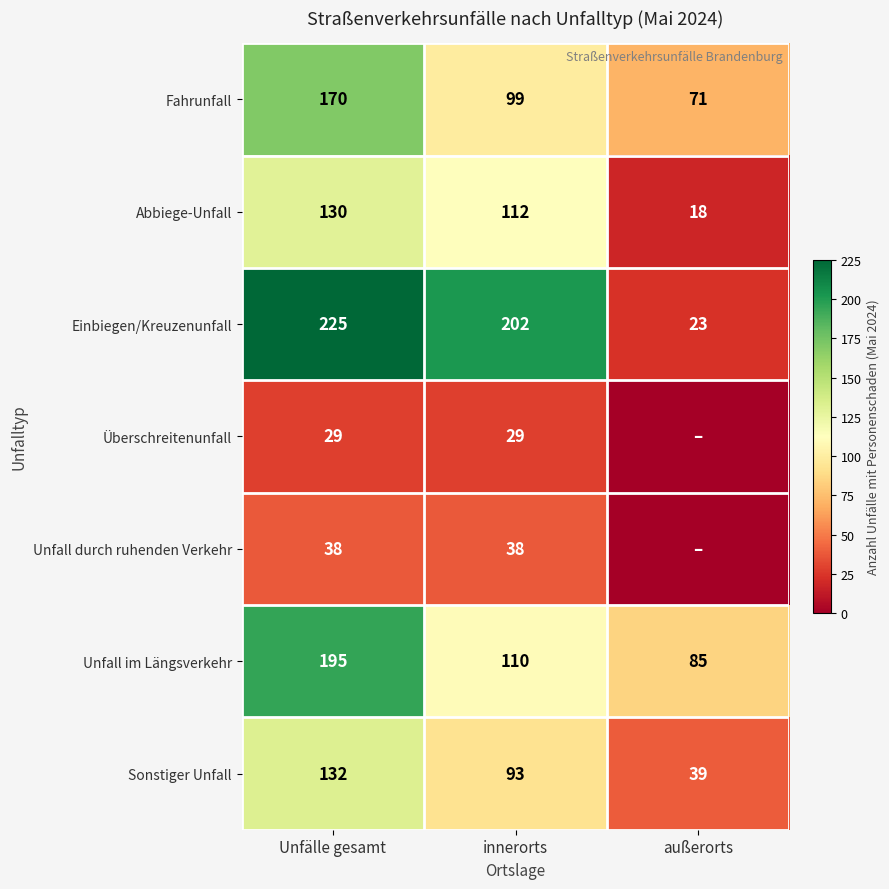

Where is Fahrunfall nearest to the value 120?

innerorts